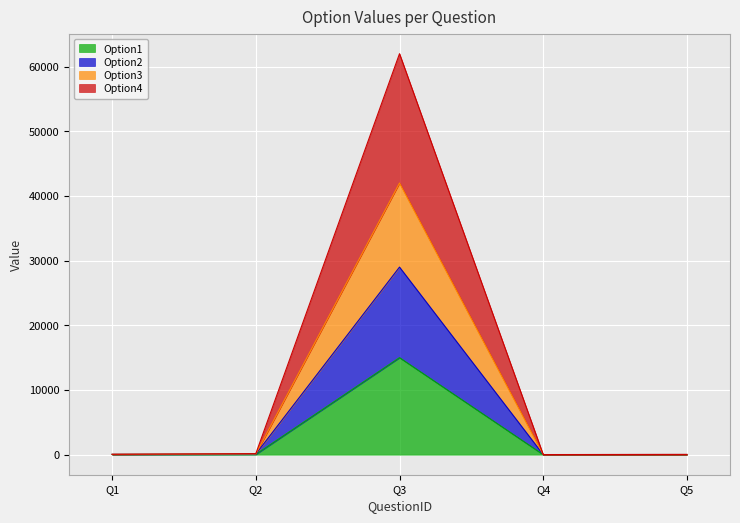

True or false: Option3 and Option2 cross at least once.

False